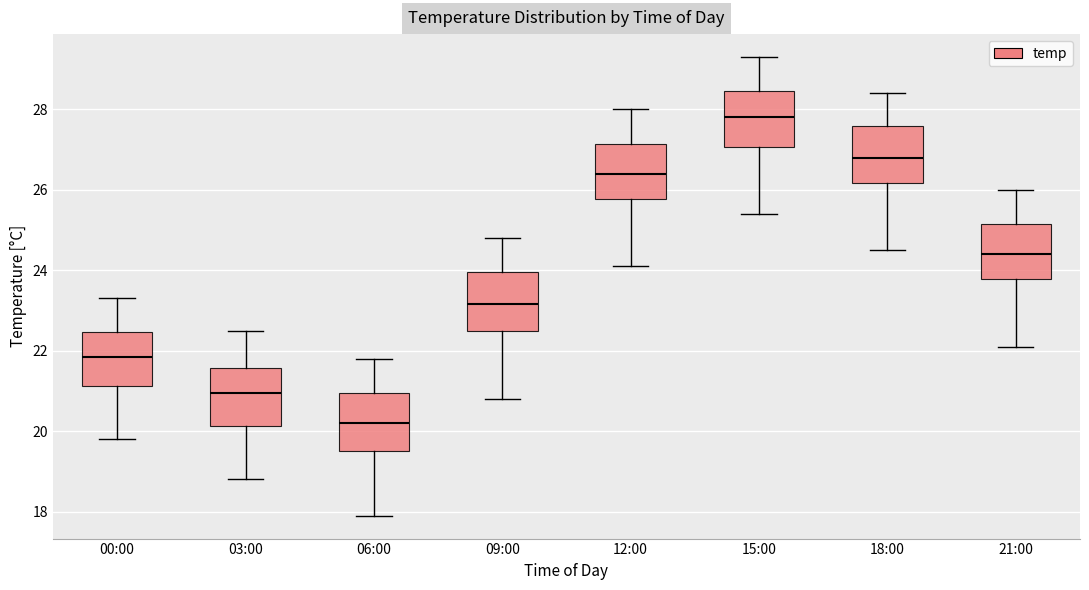

Where is the upper edge of the box for 09:00 on the y-axis? The values are not printed on the chart, so give them approximately, as read against the axis.

24.0